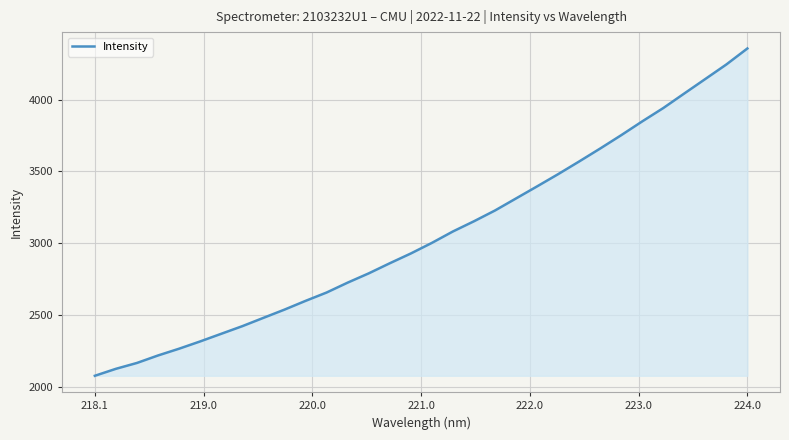

Reading left to right, extract all data points from this chart.

2076.1	2124.7	2165.6	2217.7	2264.9	2315.6	2368.8	2421.9	2479.7	2537.1	2598.0	2656.2	2725.2	2789.7	2860.1	2928.2	3002.0	3081.6	3152.7	3227.8	3311.8	3395.8	3481.0	3569.3	3659.7	3752.6	3848.9	3941.7	4043.3	4144.2	4245.4	4356.9